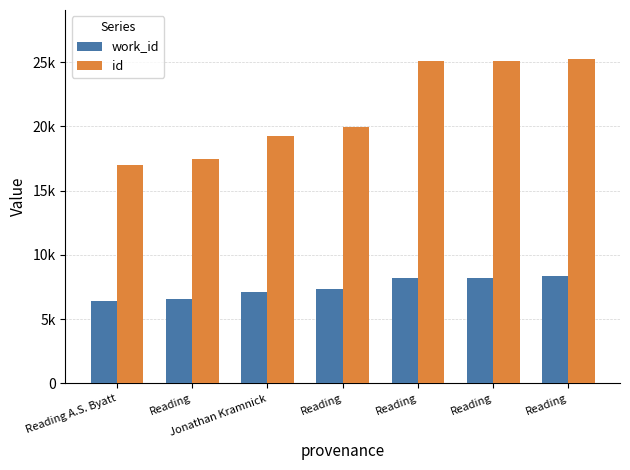

At how many categories does at least one series exceed 15211?

7